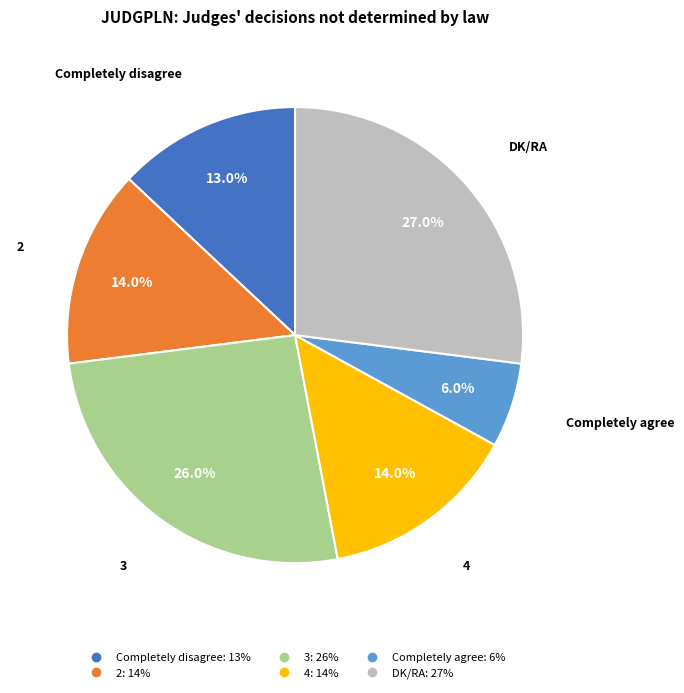

Which category has the biggest portion of the pie?

DK/RA